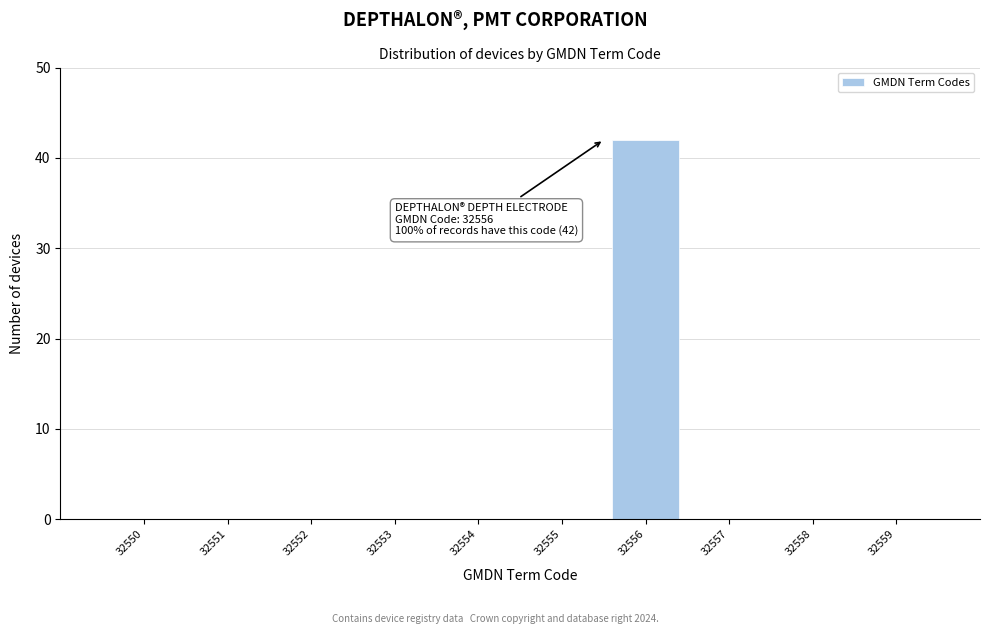

Reading left to right, extract all data points from this chart.

32550=0	32551=0	32552=0	32553=0	32554=0	32555=0	32556=42	32557=0	32558=0	32559=0